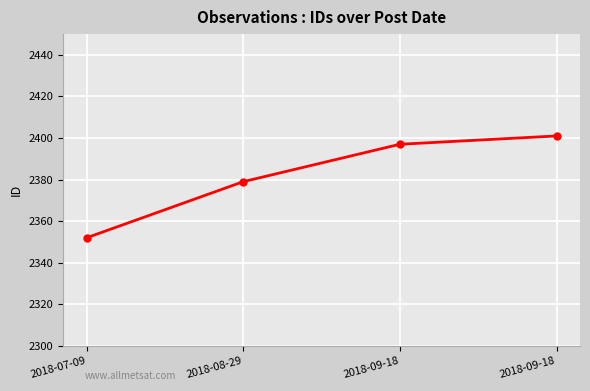

What is the label of the 2nd point from the left?

2018-08-29